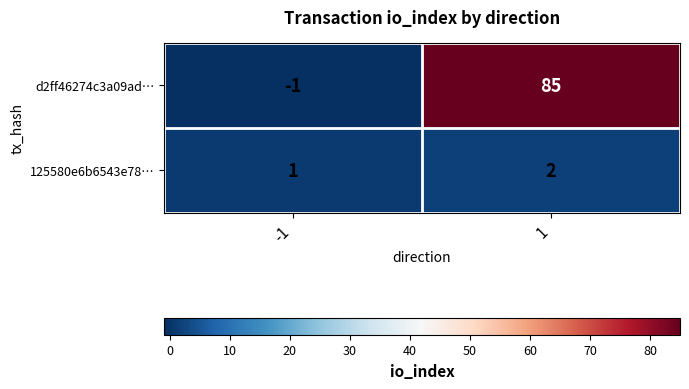

The 125580e6b6543e78… series shows 1 at -1. True or false?

True